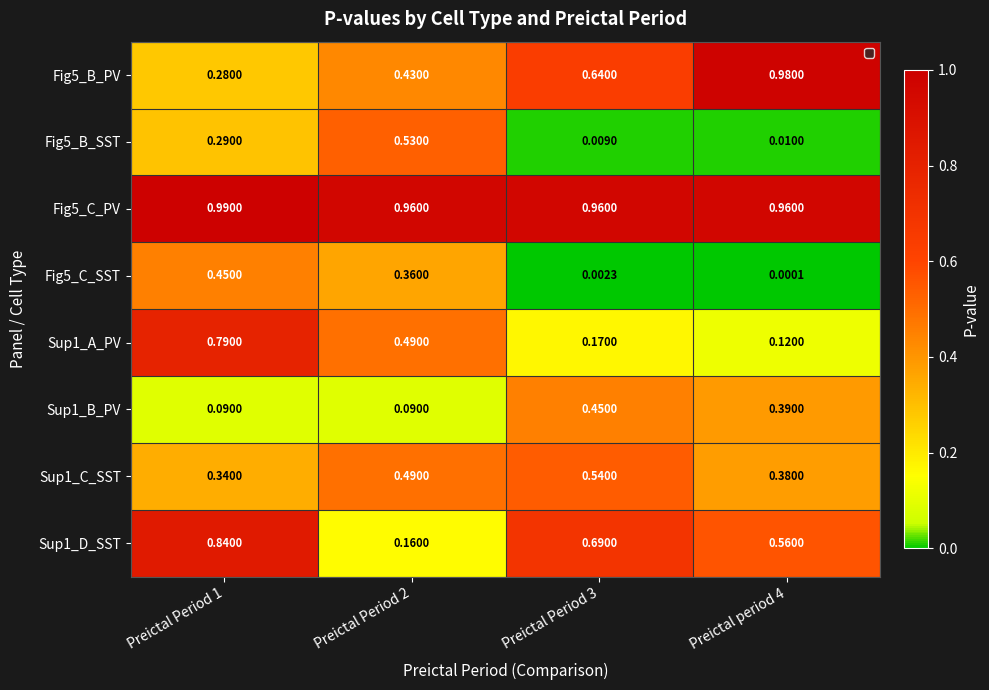

Is the value of Sup1_D_SST at Preictal Period 2 greater than the value of Fig5_C_PV at Preictal Period 2?

No